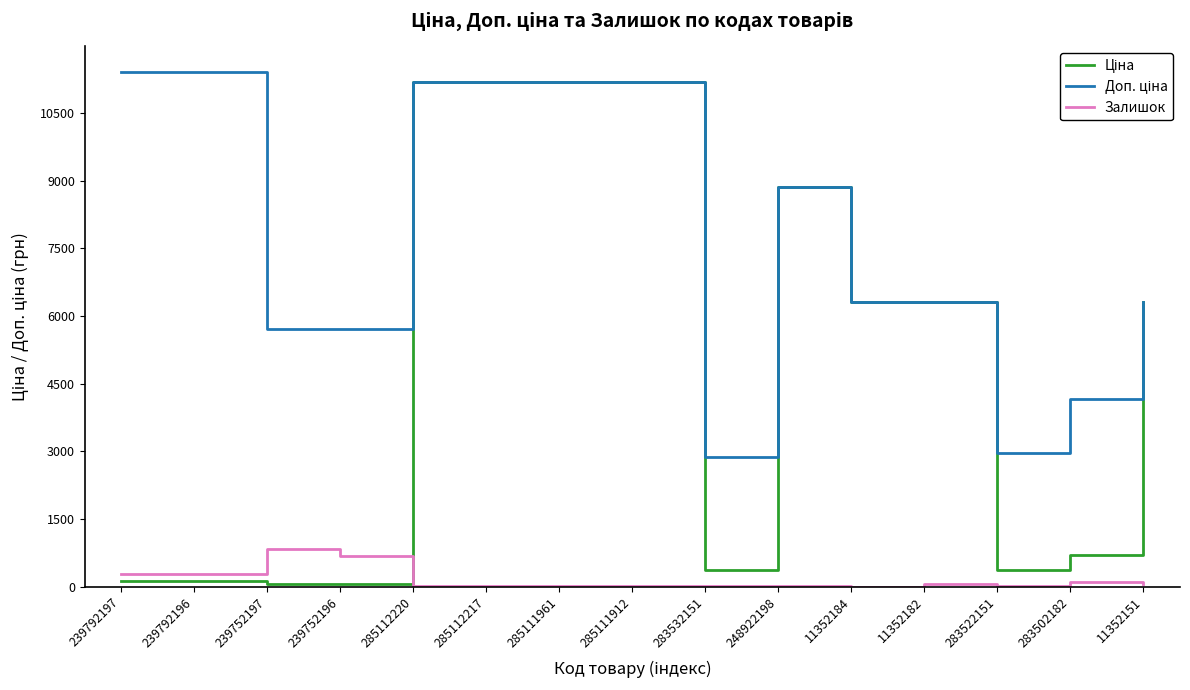

How many lines are shown in the chart?

3